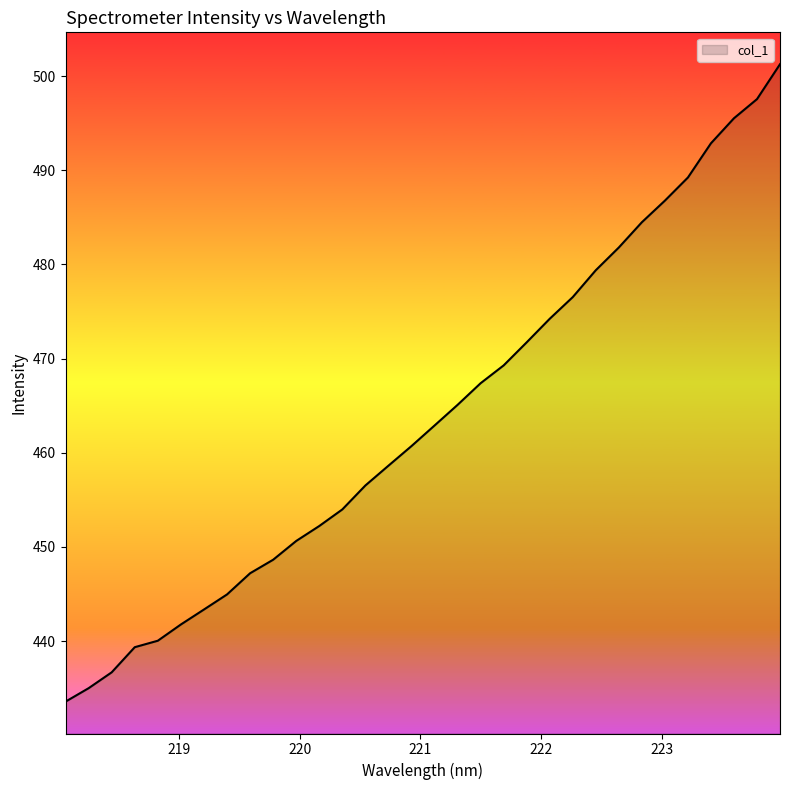

What is the maximum value shown in the chart?

501.3